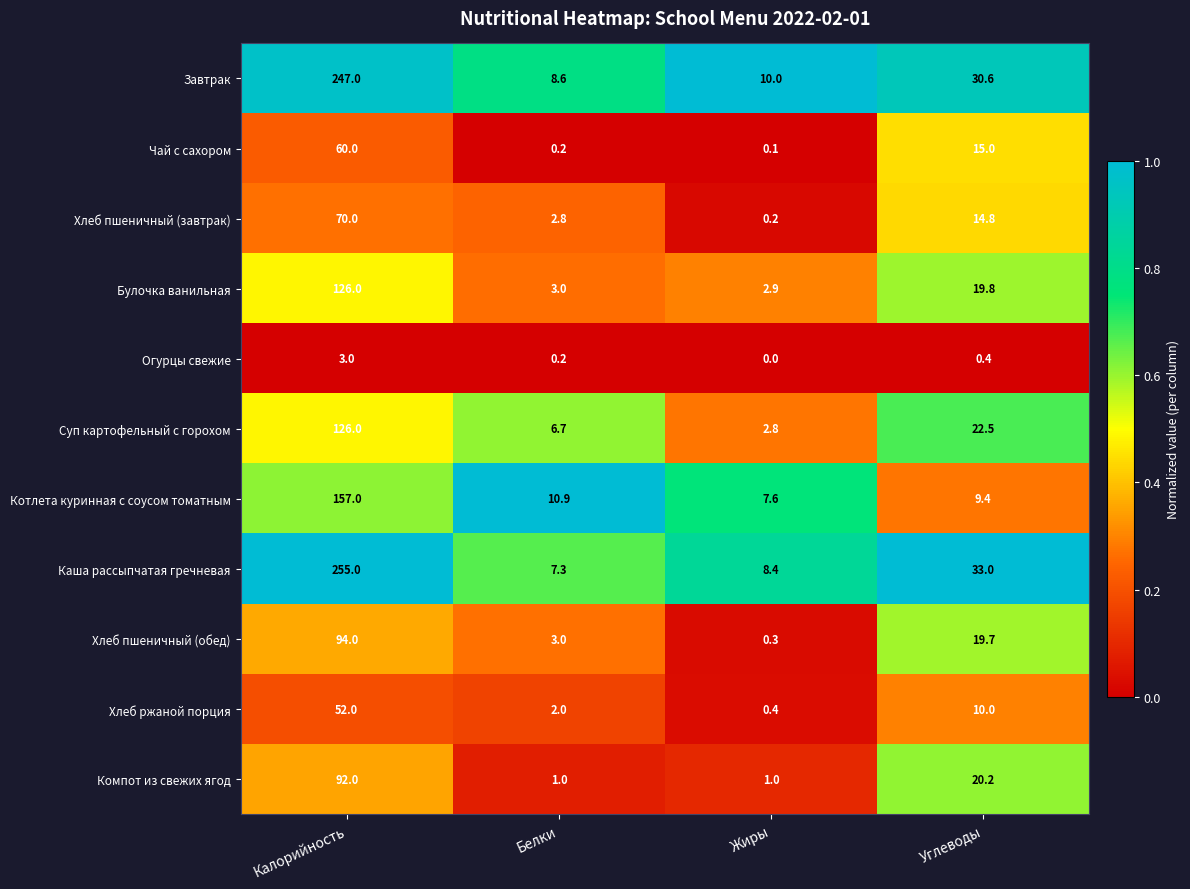

What is the difference between the maximum and second lowest values in the Компот из свежих ягод series?

91.0